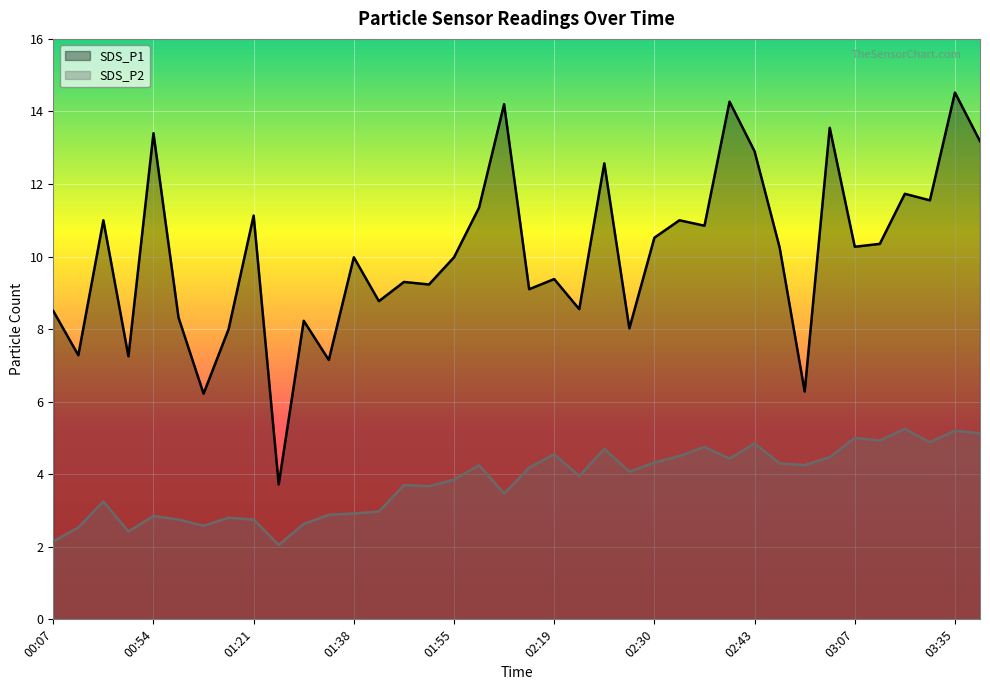

What is the difference between the maximum and minimum values in the SDS_P1 series?

10.8